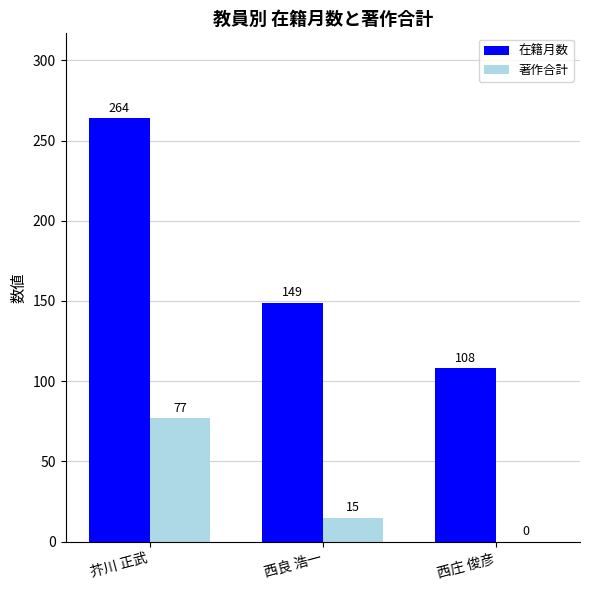

Which series has the widest spread of values?

在籍月数